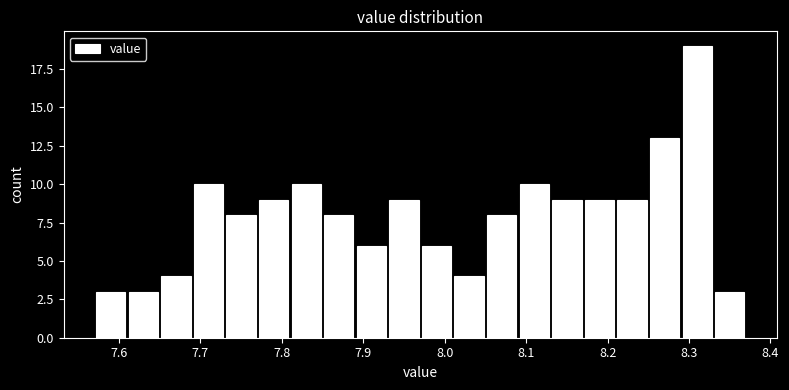

Reading left to right, list every bar in this chart as the range it spans on the x-axis followed by its height. The values are not printed on the chart, so give them approximately, as read against the axis.

7.57 to 7.61: 3
7.61 to 7.65: 3
7.65 to 7.69: 4
7.69 to 7.73: 10
7.73 to 7.77: 8
7.77 to 7.81: 9
7.81 to 7.85: 10
7.85 to 7.89: 8
7.89 to 7.93: 6
7.93 to 7.97: 9
7.97 to 8.01: 6
8.01 to 8.05: 4
8.05 to 8.09: 8
8.09 to 8.13: 10
8.13 to 8.17: 9
8.17 to 8.21: 9
8.21 to 8.25: 9
8.25 to 8.29: 13
8.29 to 8.33: 19
8.33 to 8.37: 3